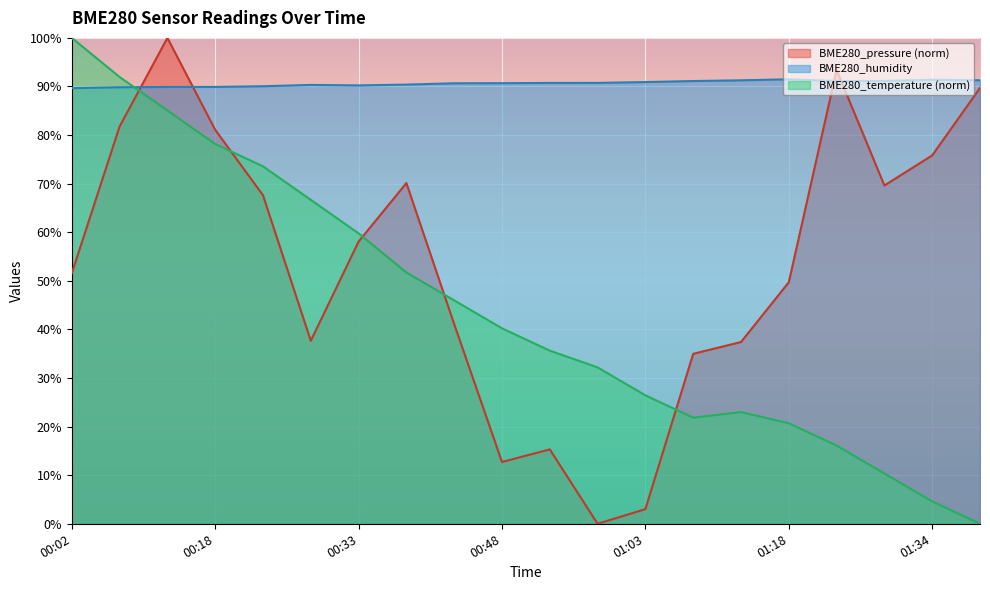

What are all the series names shown in the legend?

BME280_pressure (norm), BME280_humidity, BME280_temperature (norm)